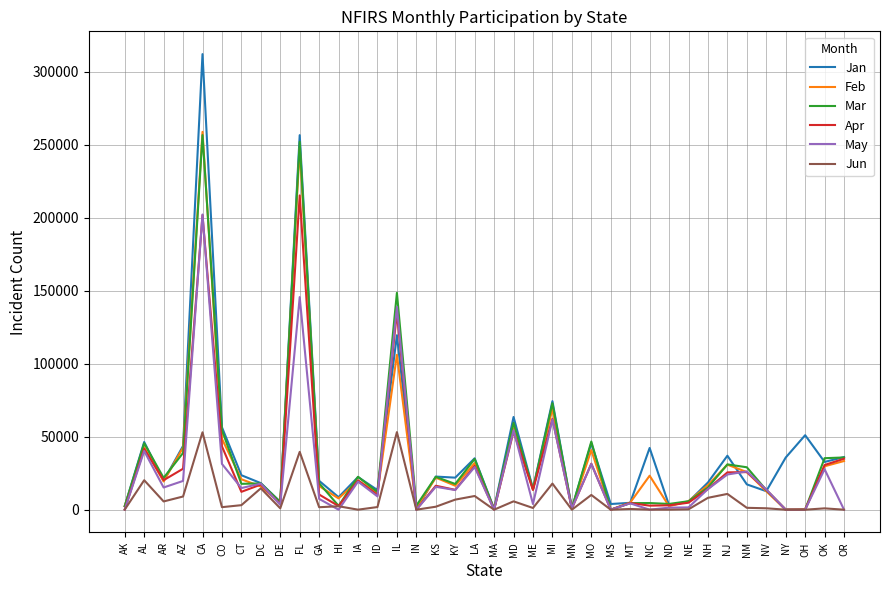

What is the greatest value displayed?

312126